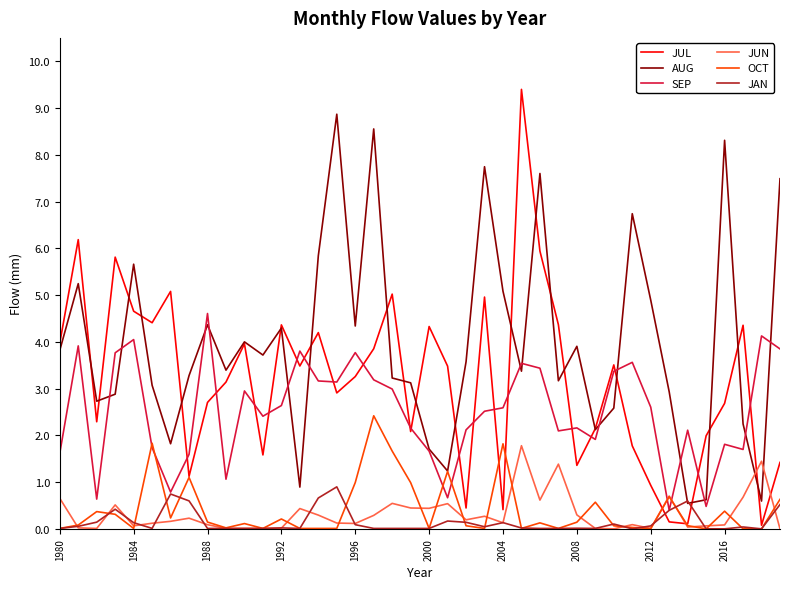

True or false: JUN and AUG intersect in this chart.

True